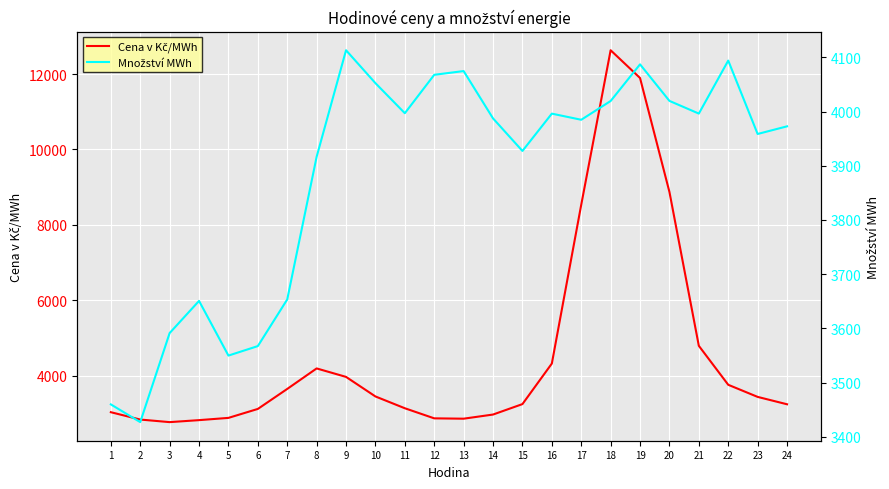

True or false: Cena v Kč/MWh has a value of 5073.0 at 13.

False